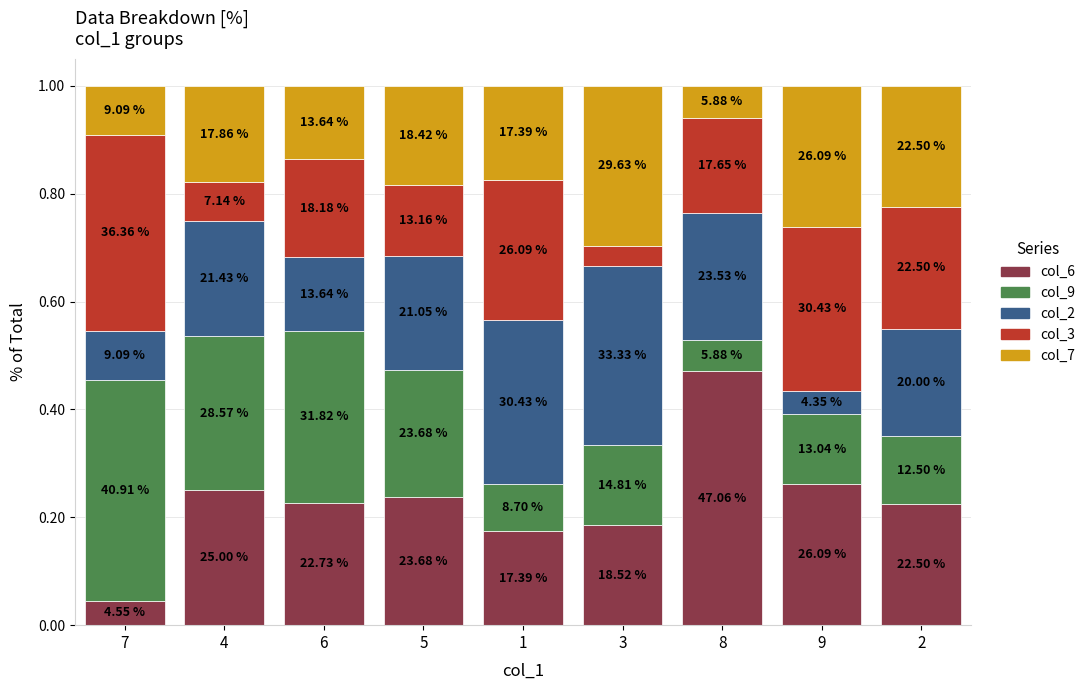

Between 5 and 2, which is larger?

5